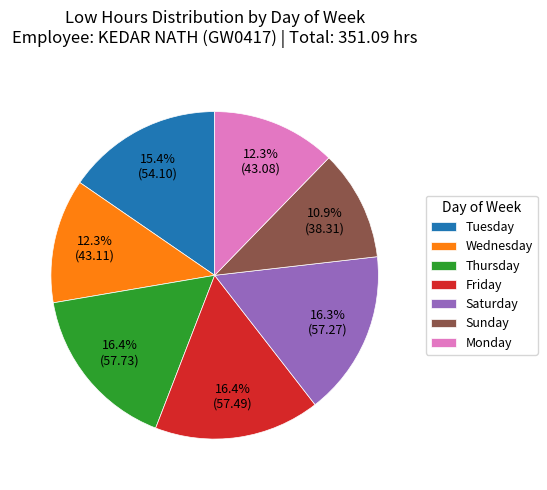

What is the smallest slice in the pie chart?

Sunday